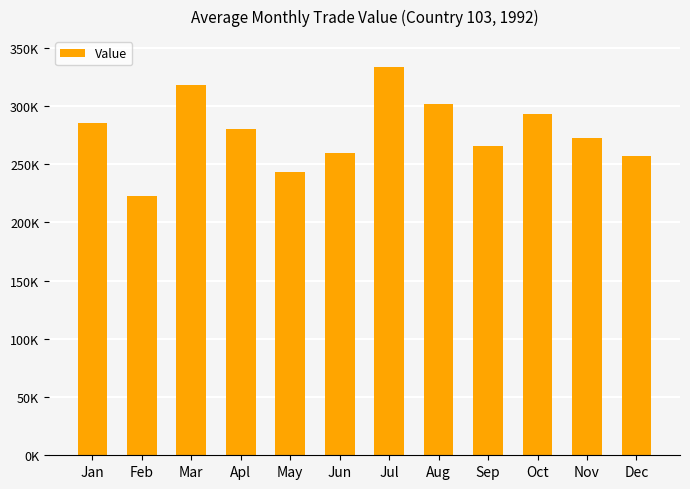

What is the sum of the values at Oct and Feb?

515396